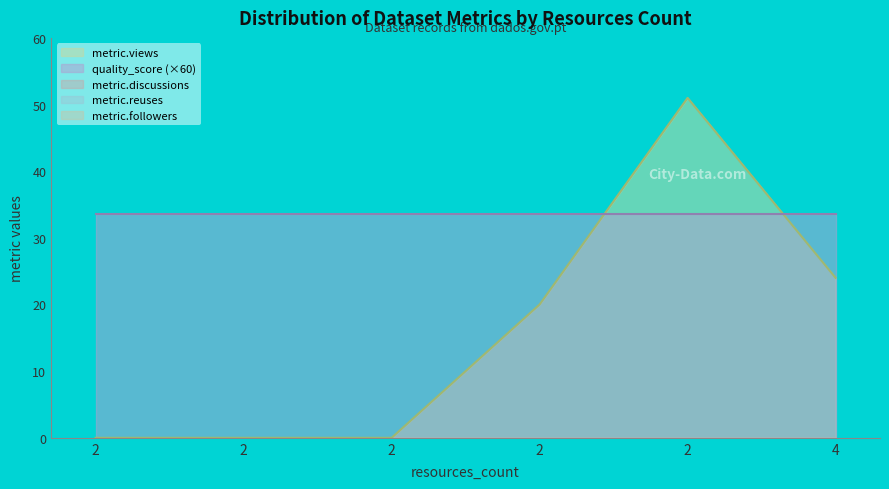

At 2, list the series in order from largest to smallest.

quality_score, metric.views, metric.discussions, metric.reuses, metric.followers